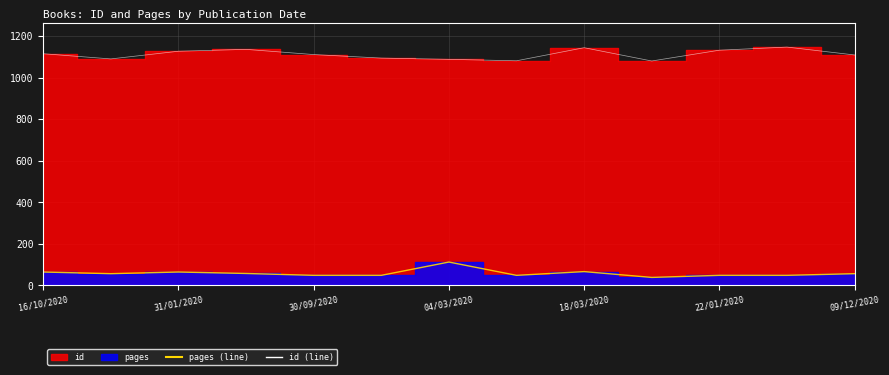

Where is id (line) nearest to the value 1113?

16/10/2020